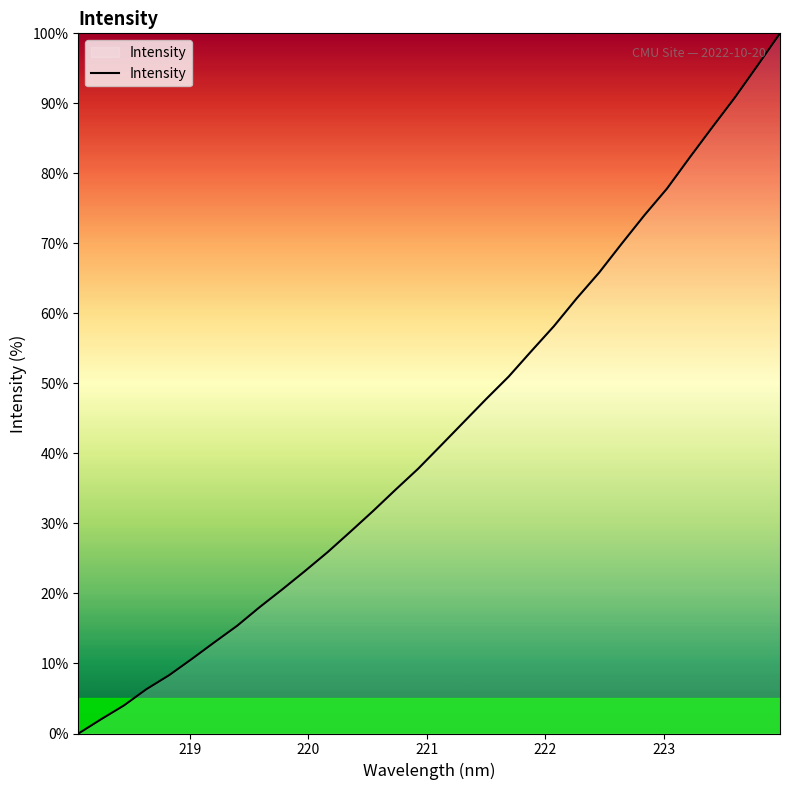

What is the greatest value displayed?

100.0